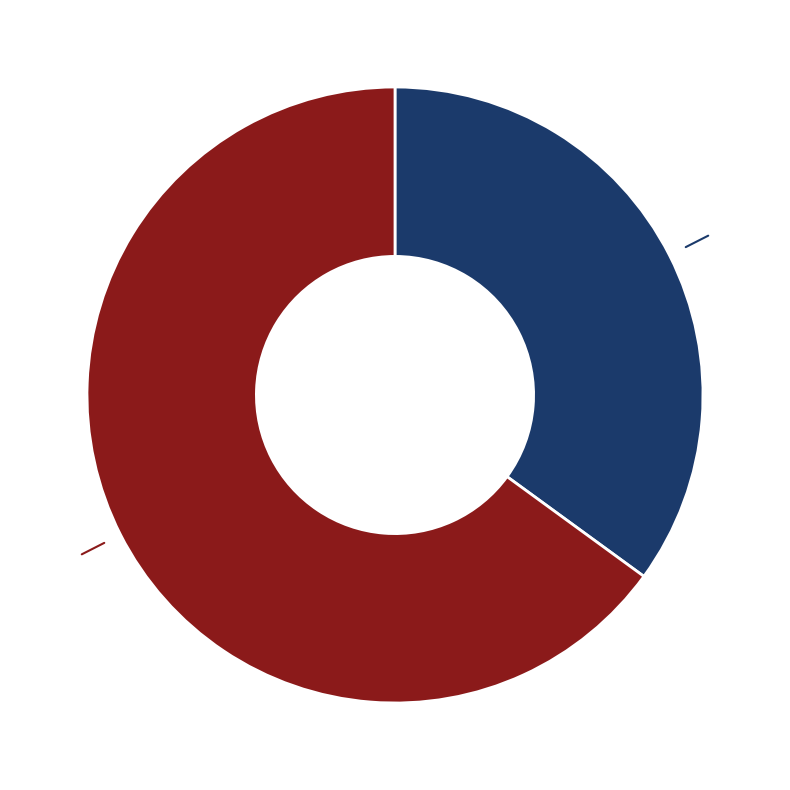

How many segments does this pie chart have?

2